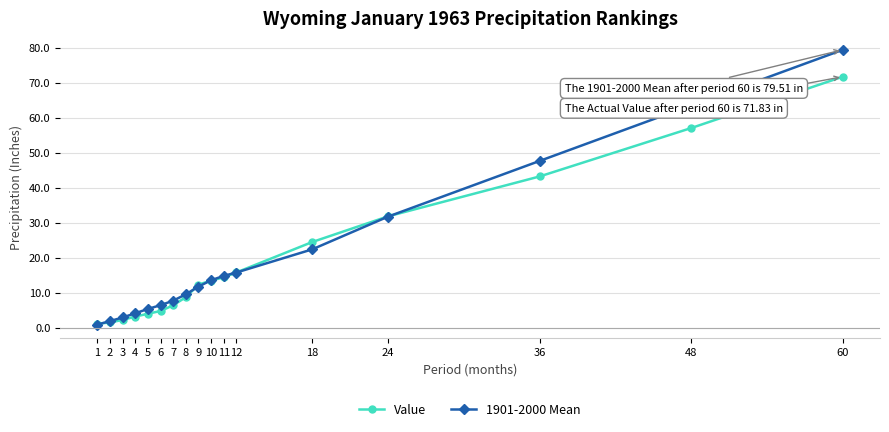

What is the value of the Value point at the 2nd from the left?

1.7